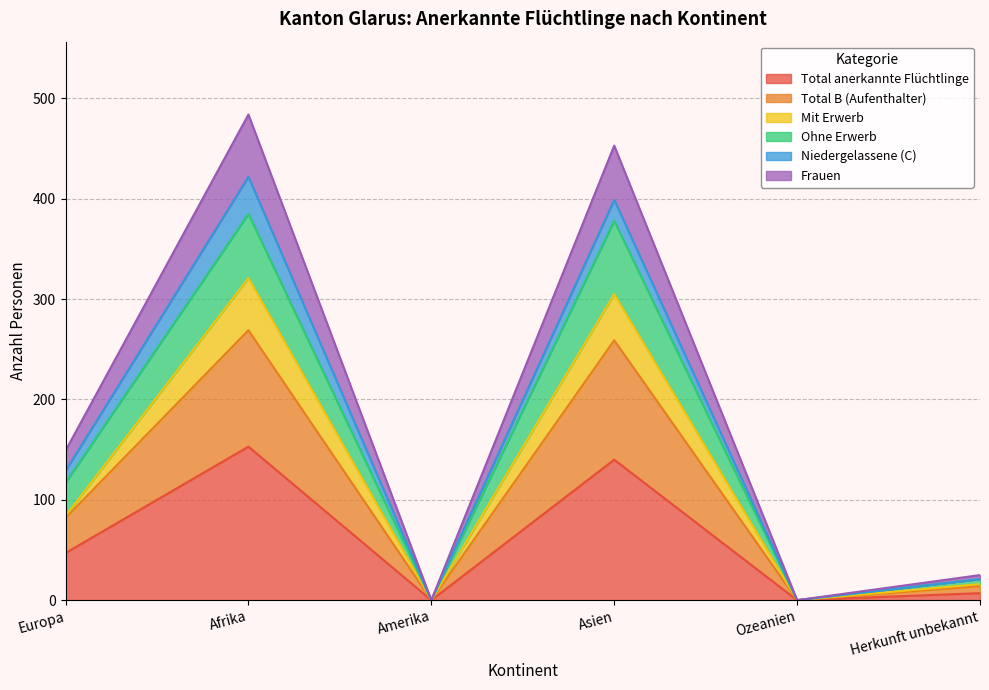

At which label does Total anerkannte Flüchtlinge reach its peak?

Afrika